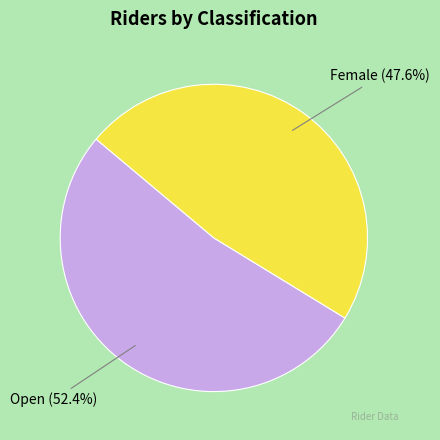

Is there any slice that represents more than half of the pie?

Yes